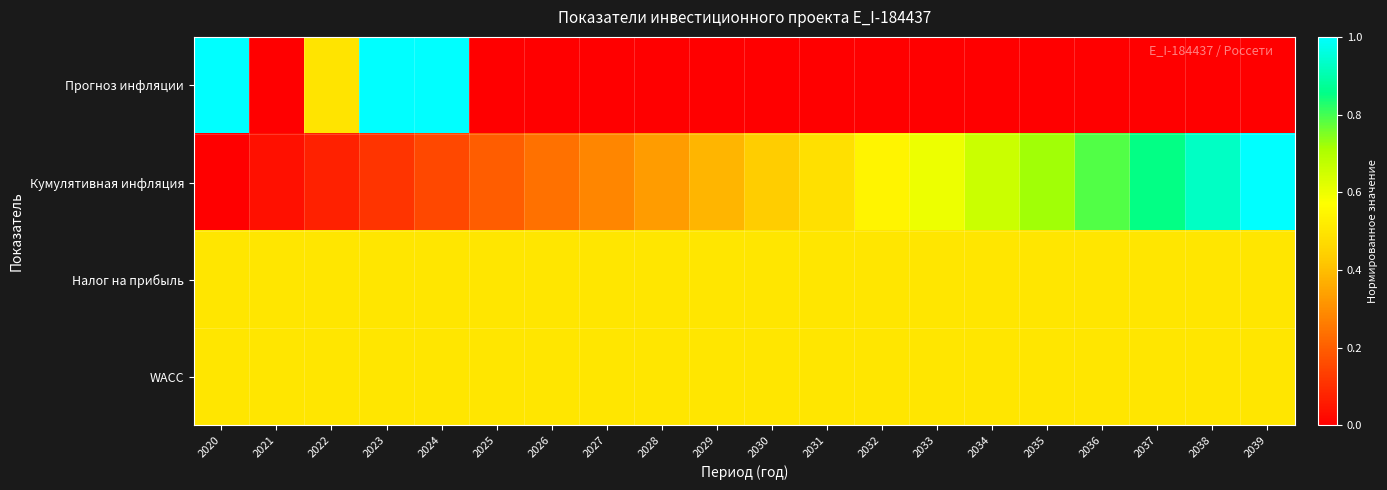

What is the total value across all series at 2026?

1.2